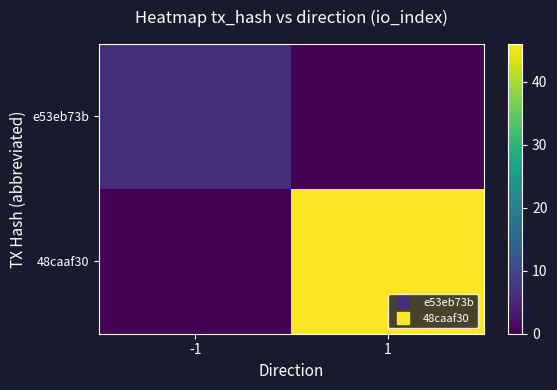

Which series changed the most between -1 and 1?

48caaf30